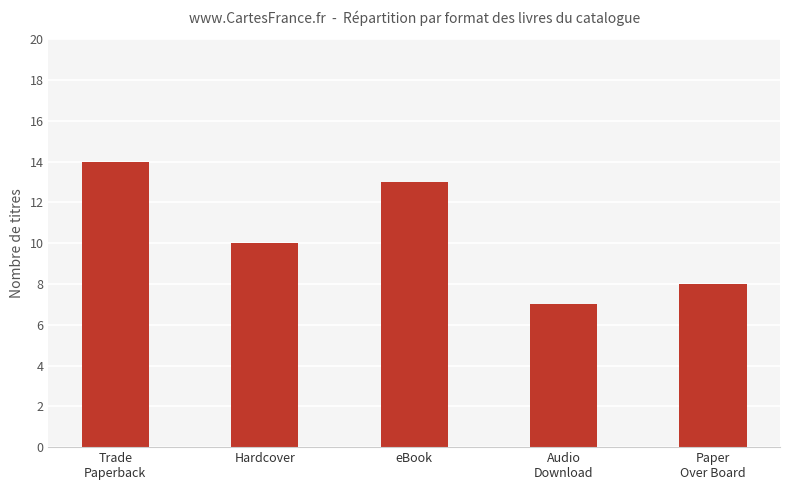

The chart shows a value of 14 at Trade
Paperback. True or false?

True